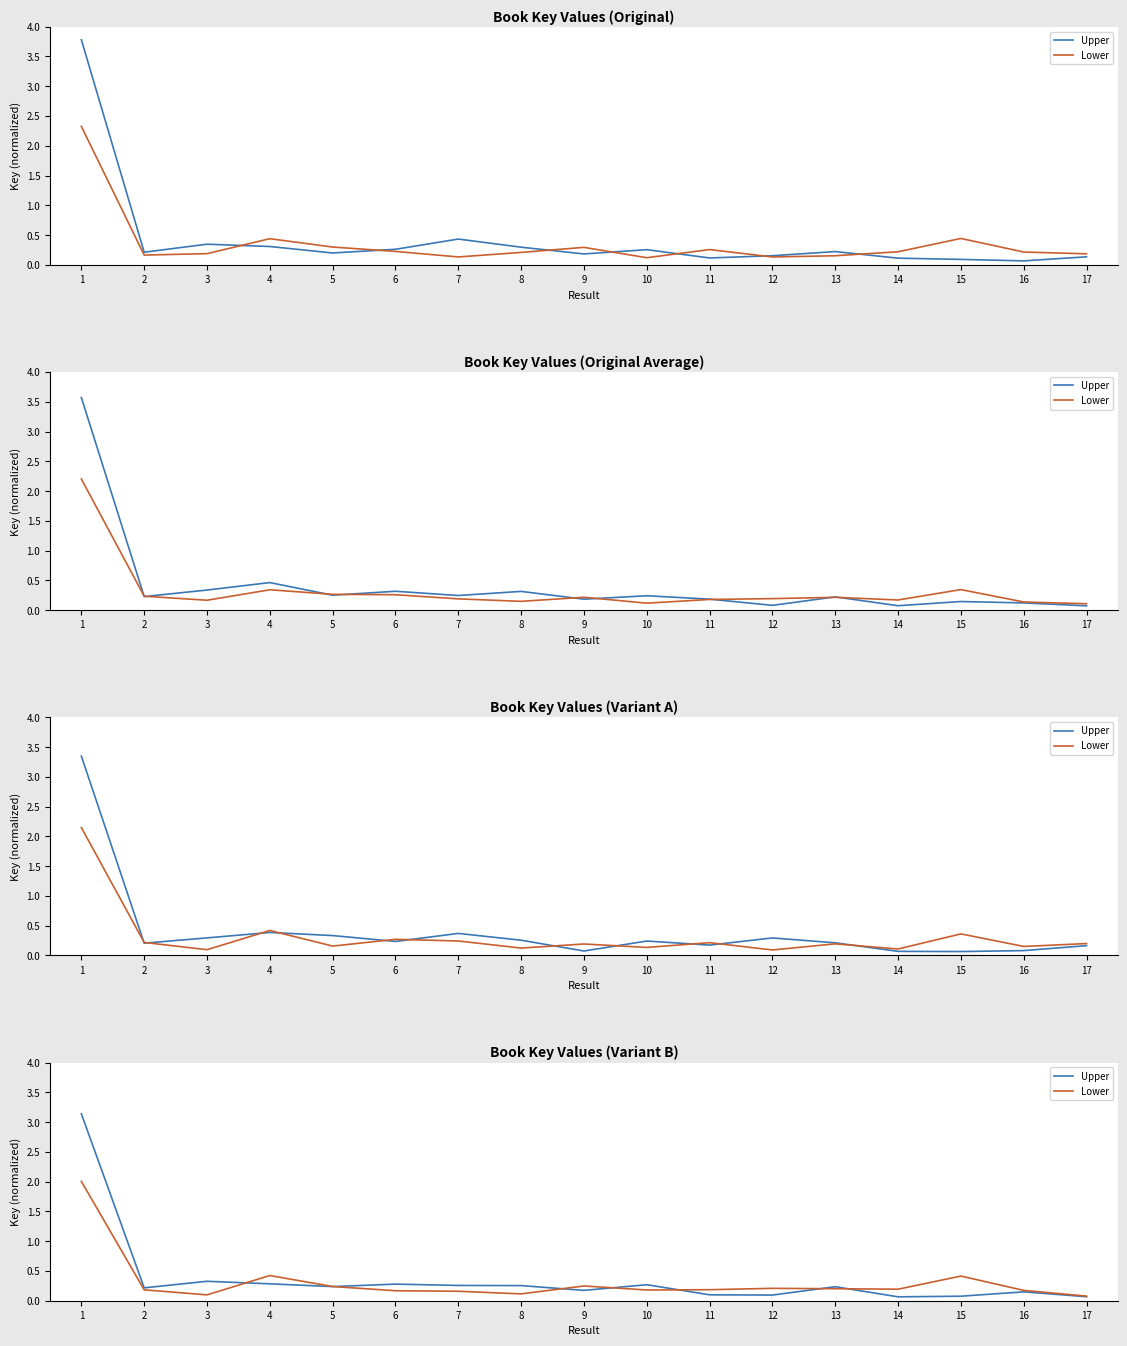

What is the total value across all series at 12?

0.3